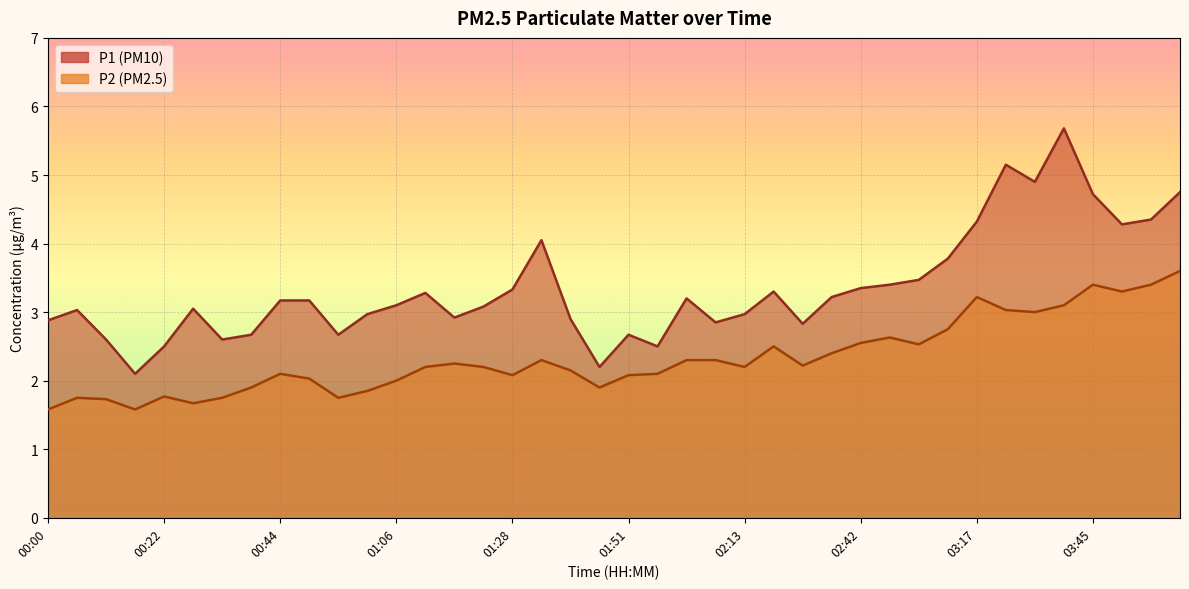

What is the difference between the second highest and minimum values in the P2 series?

1.8